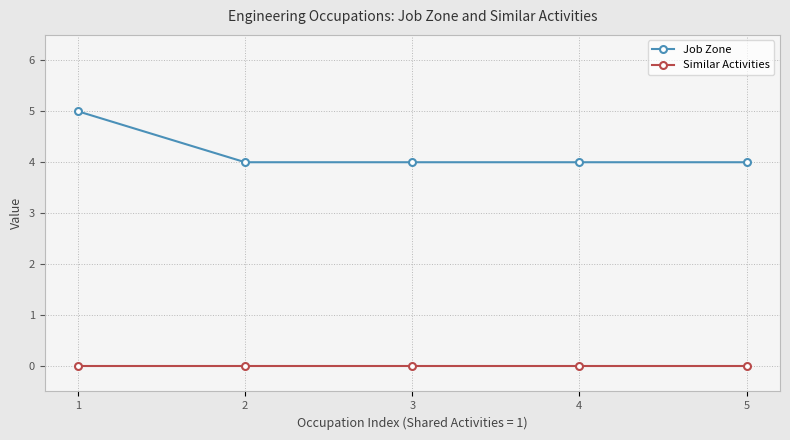

What is the total value across all series at 4?

4